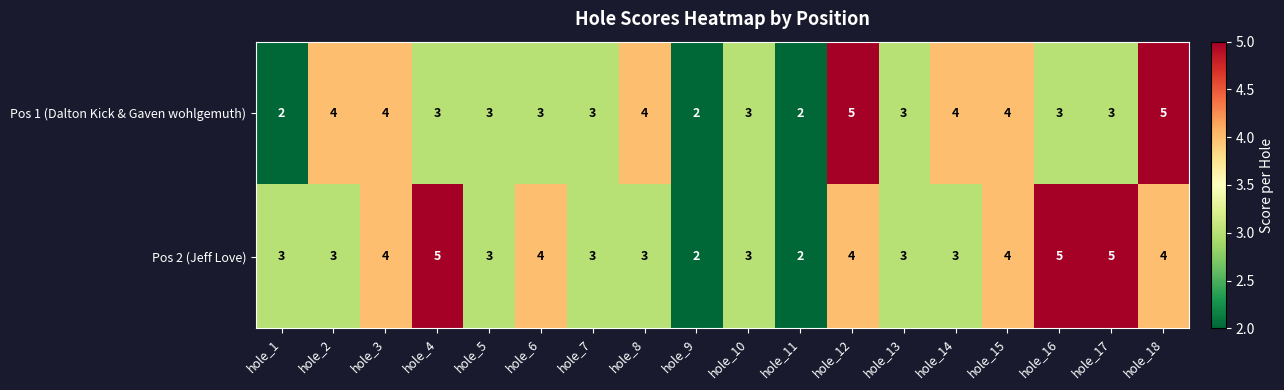

Count the number of categories in the chart.

18